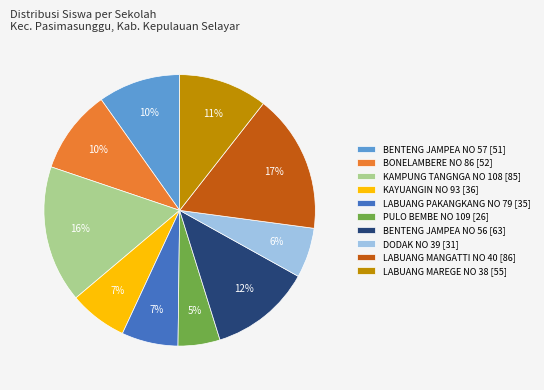

True or false: KAMPUNG TANGNGA NO 108 accounts for 29% of the total.

False